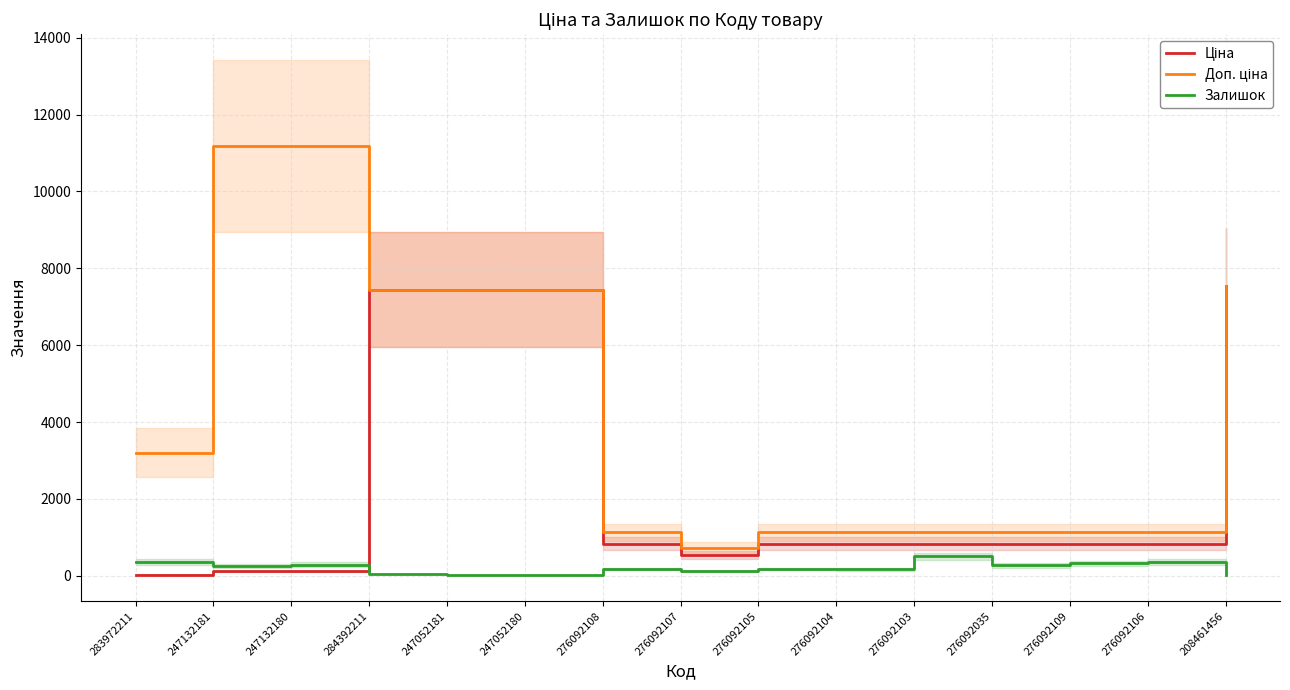

Between which two adjacent categories do Ціна and Залишок first intersect?

247132180 and 284392211